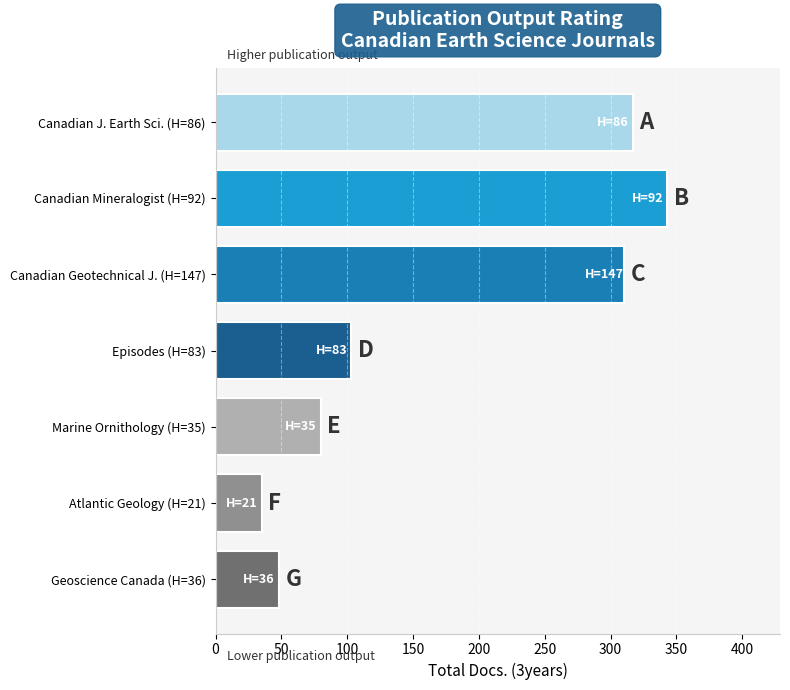

Reading top to bottom, list all the values displayed in this chart.

317	343	310	103	80	35	48